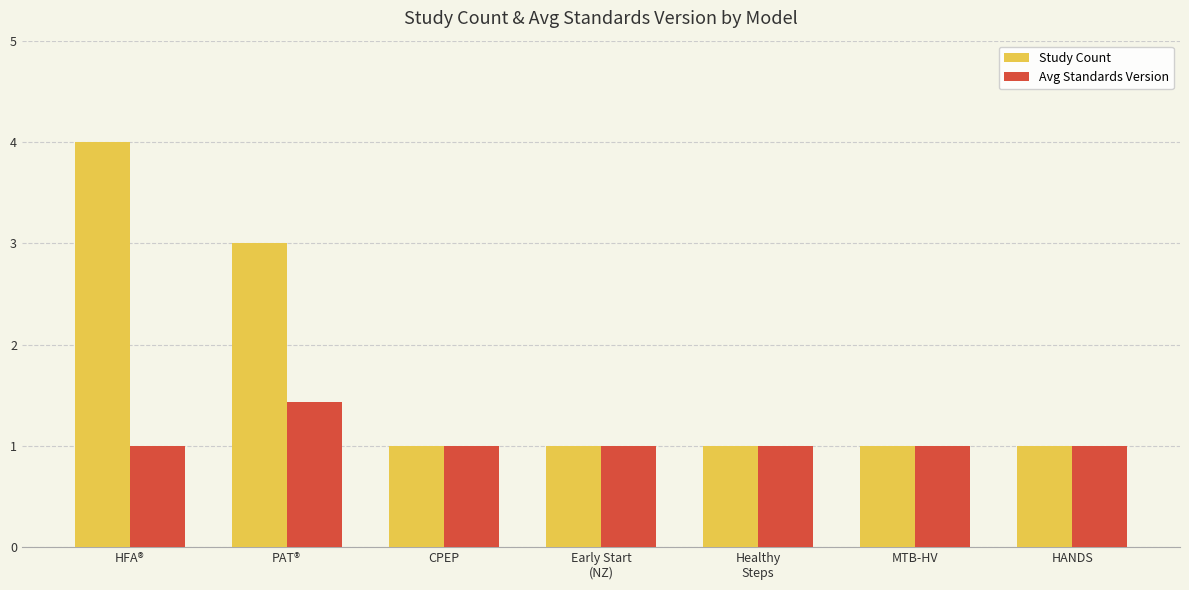

What is the difference between the maximum and minimum values in the Study Count series?

3.0